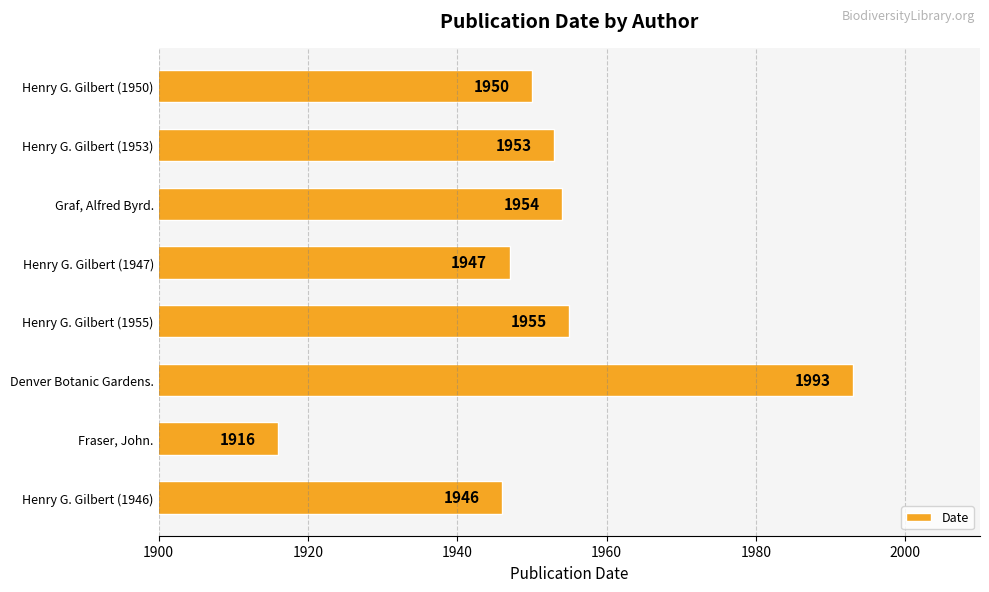

Is it true that the value at Henry G. Gilbert (1946) is 1946?

True